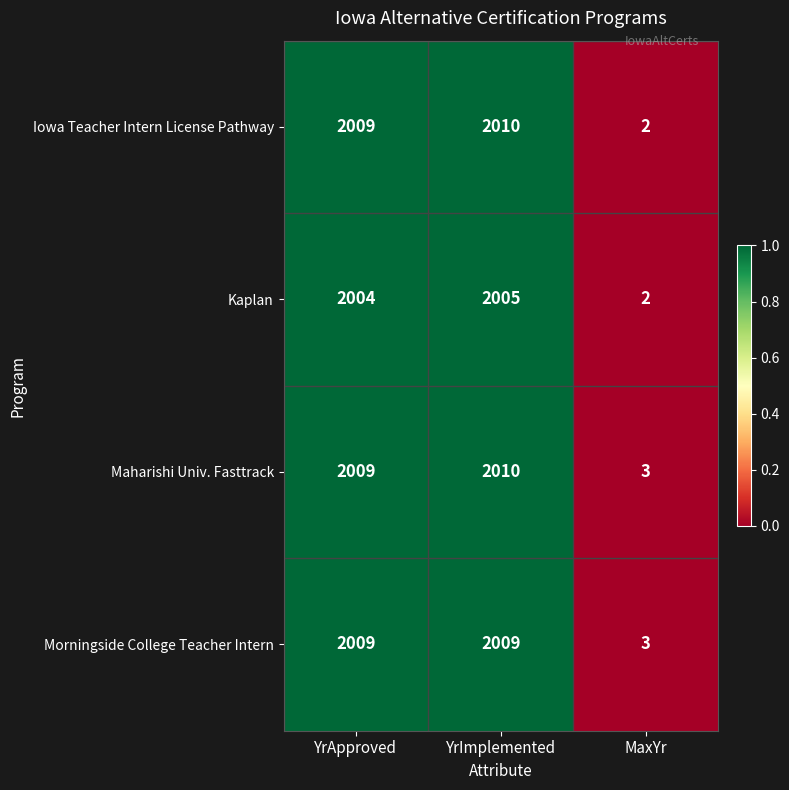

List the labels in order of Iowa Teacher Intern License Pathway value, smallest first.

MaxYr, YrApproved, YrImplemented